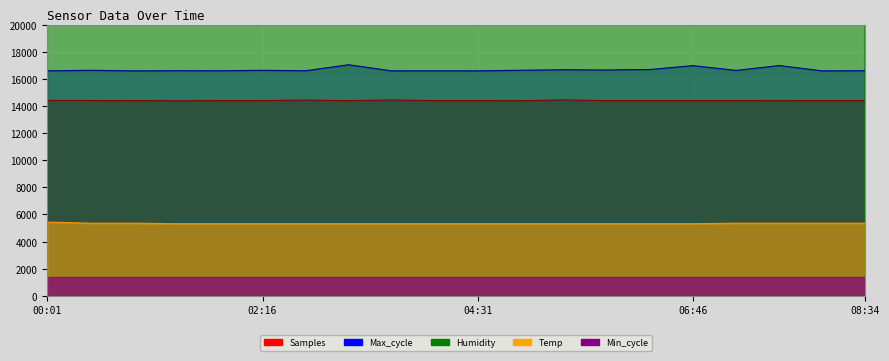

What is the sum of the Max_cycle values at 05:52 and 04:31?

33246.7